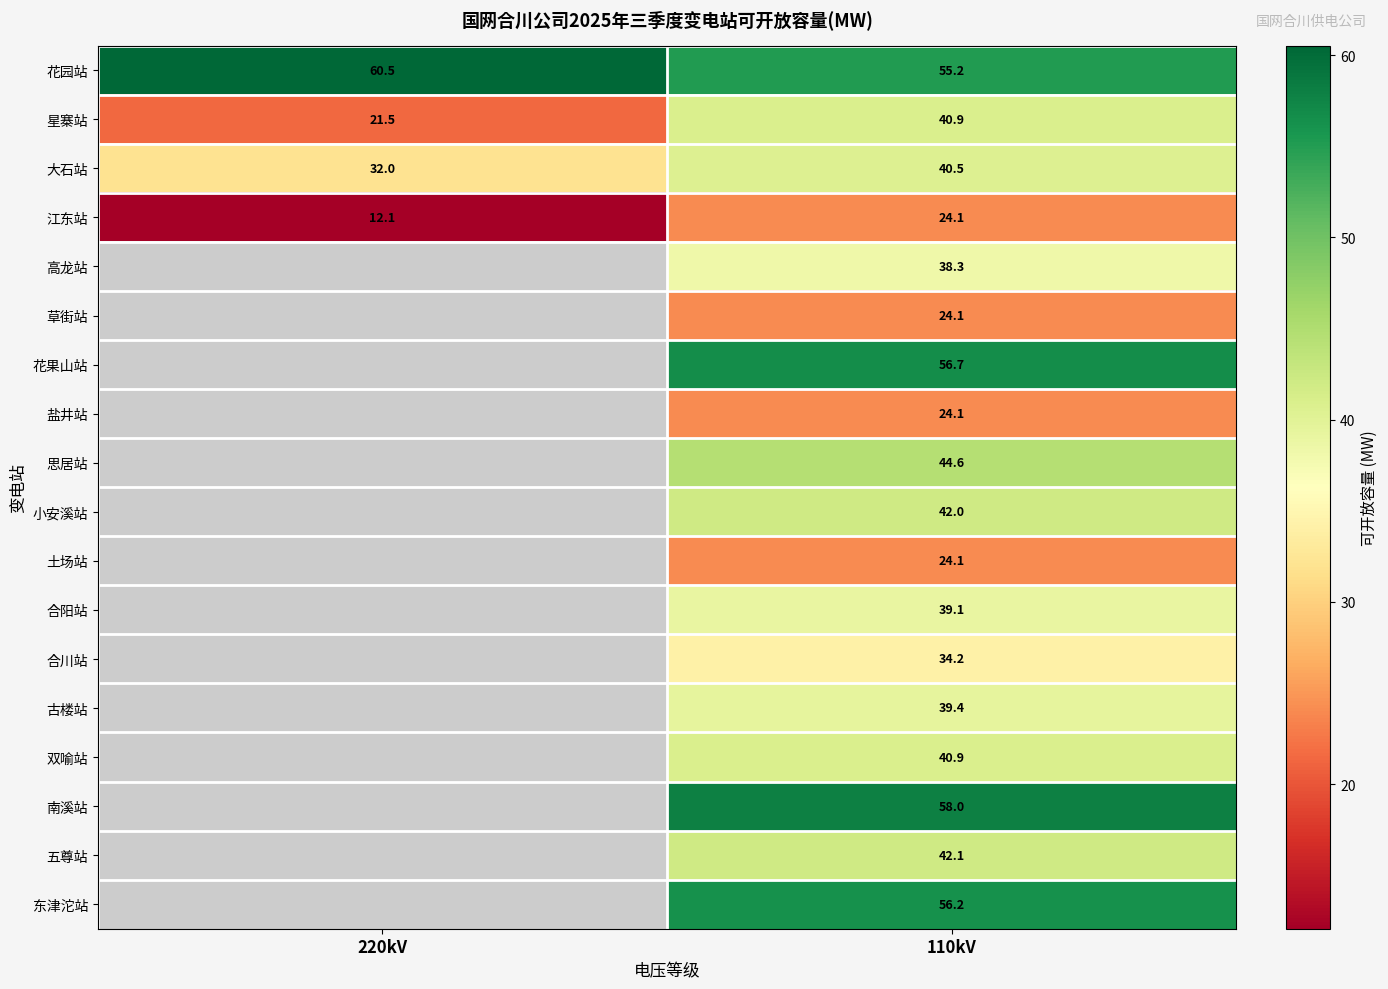

What is the maximum value shown in the chart?

60.5